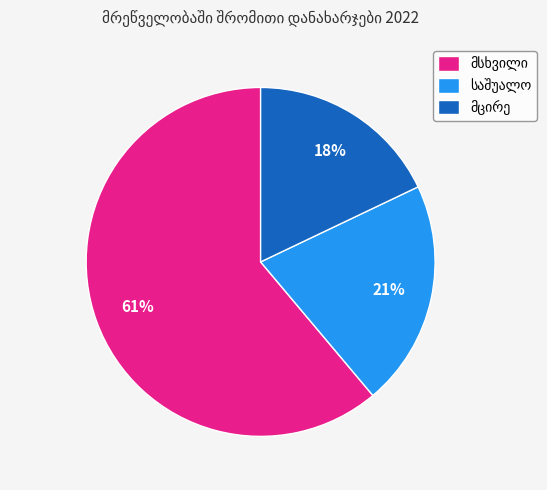

To the nearest percent, what is the difference between the largest and smallest slice percentages?

43%